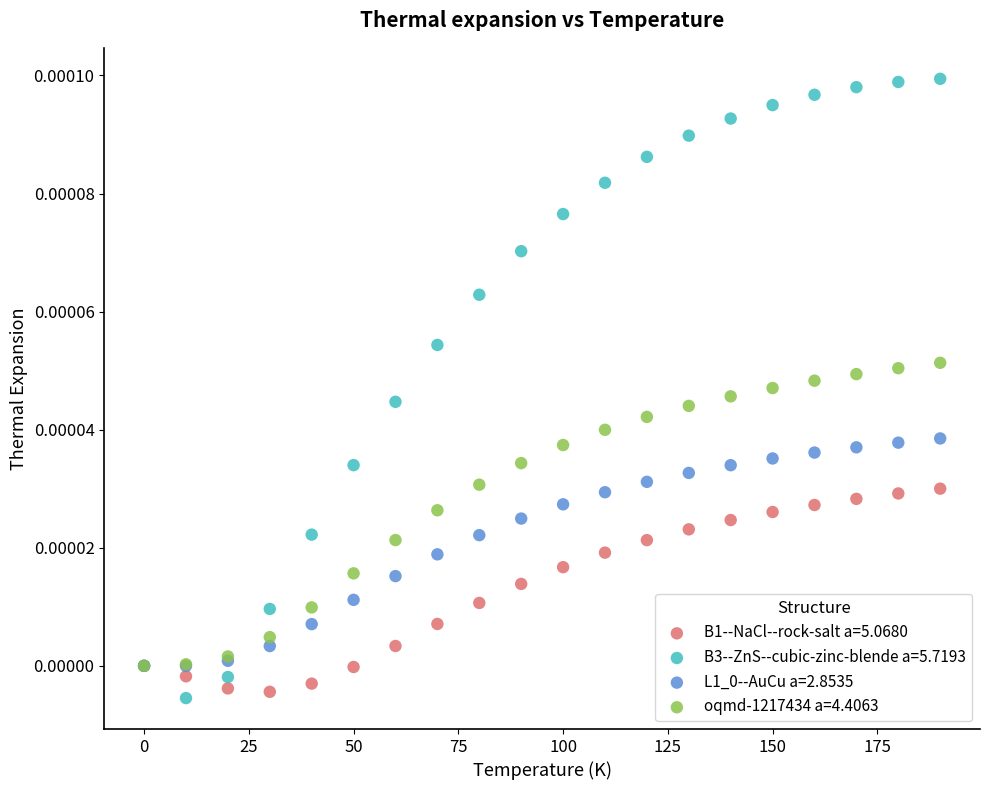

Which series reaches the maximum Y coordinate?

B3--ZnS--cubic-zinc-blende a=5.7193